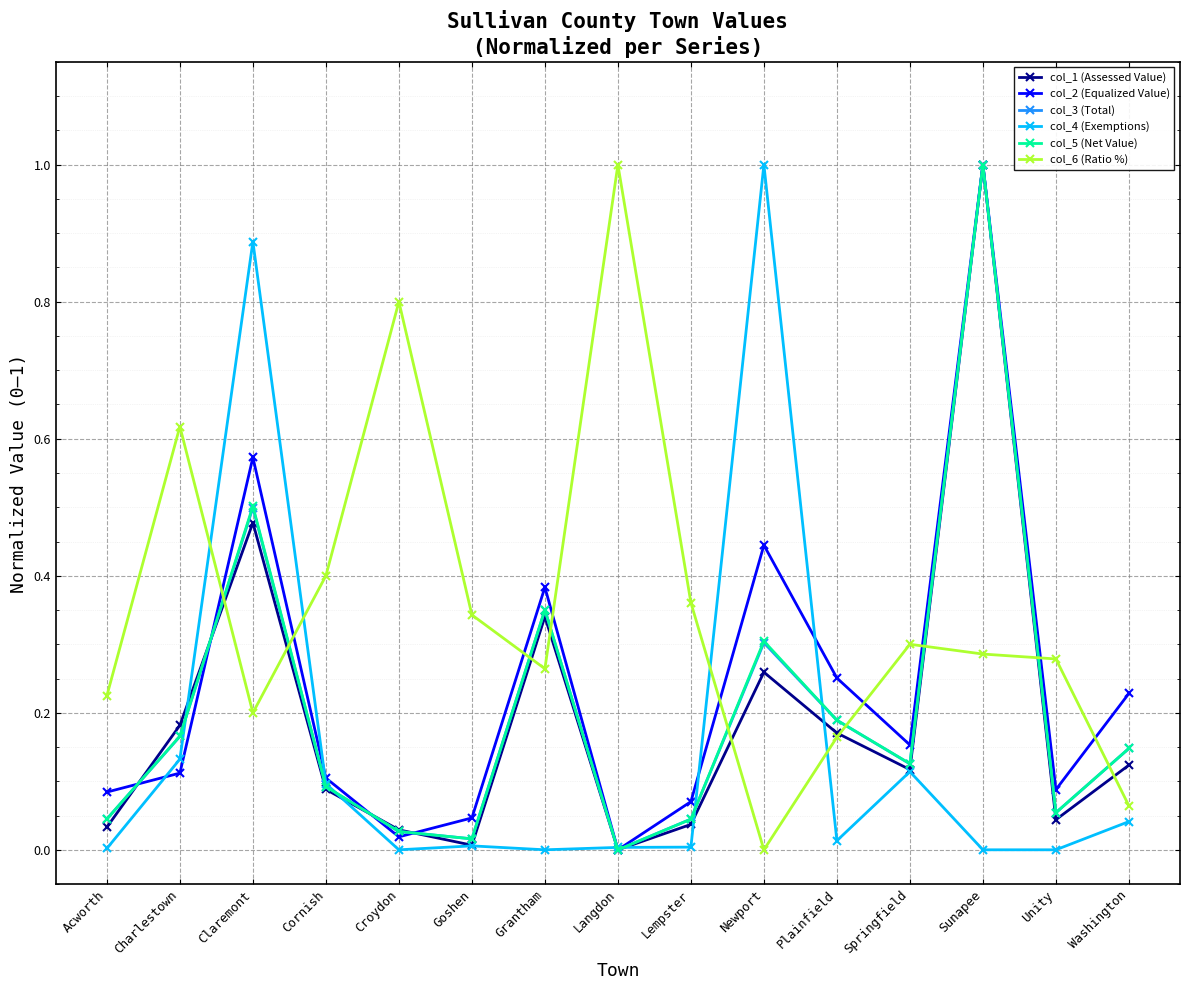

What position from the right is Cornish?

12